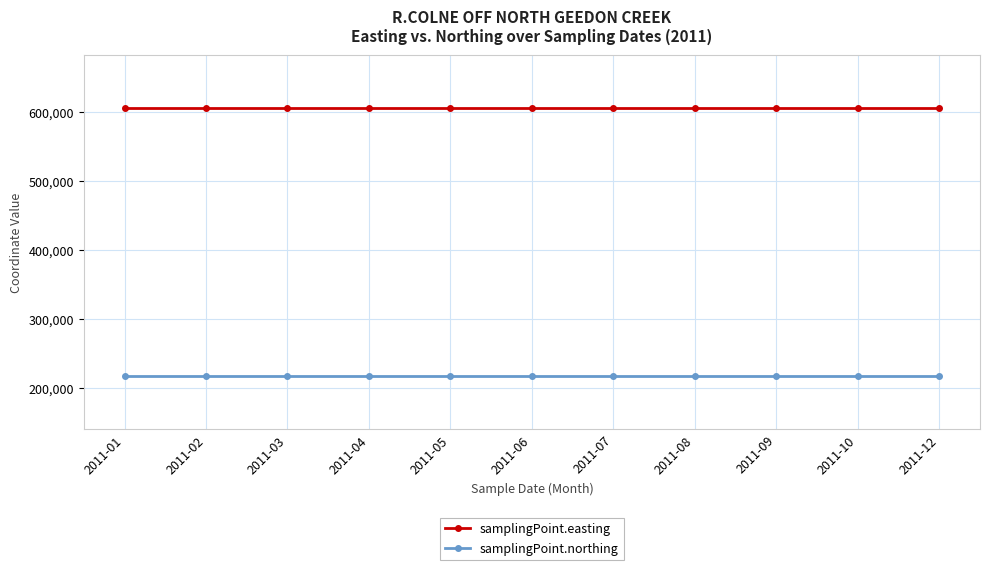

Reading left to right, what are all the values shown in this chart?

samplingPoint.easting: 605900	605900	605900	605900	605900	605900	605900	605900	605900	605900	605900
samplingPoint.northing: 217400	217400	217400	217400	217400	217400	217400	217400	217400	217400	217400